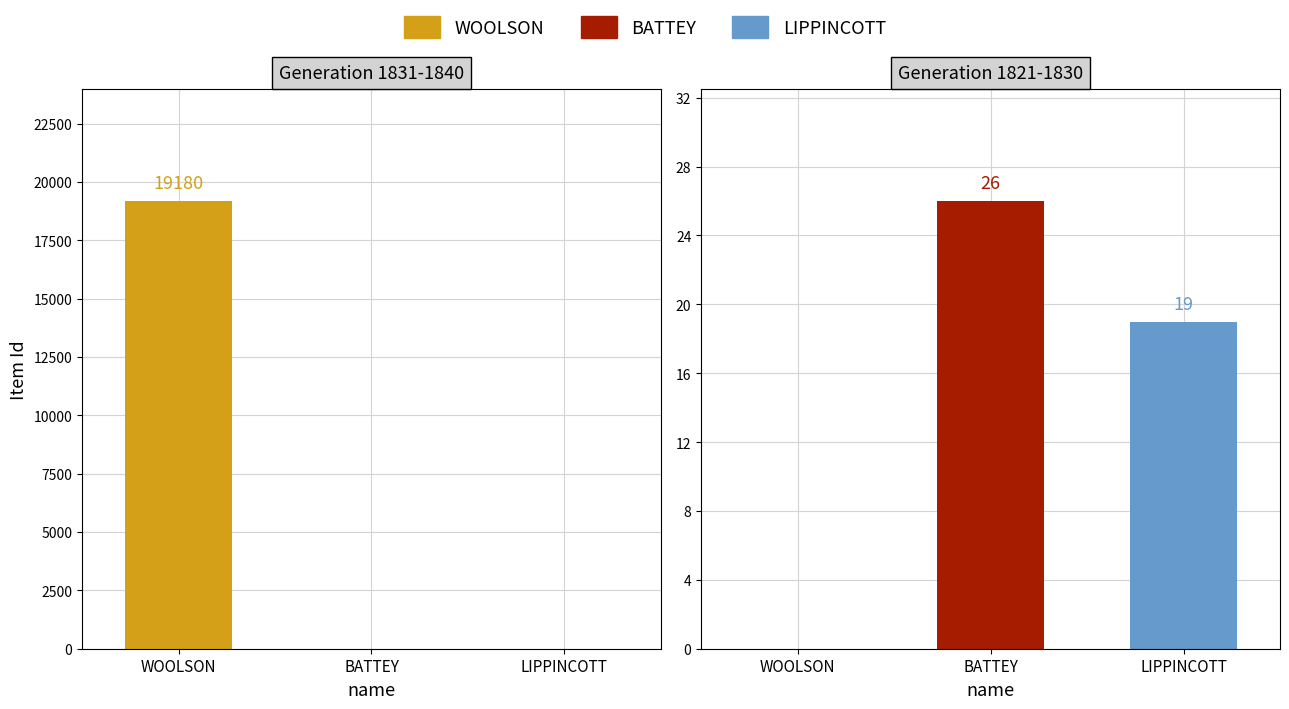

What position from the right is WOOLSON, Abba Goold?

3